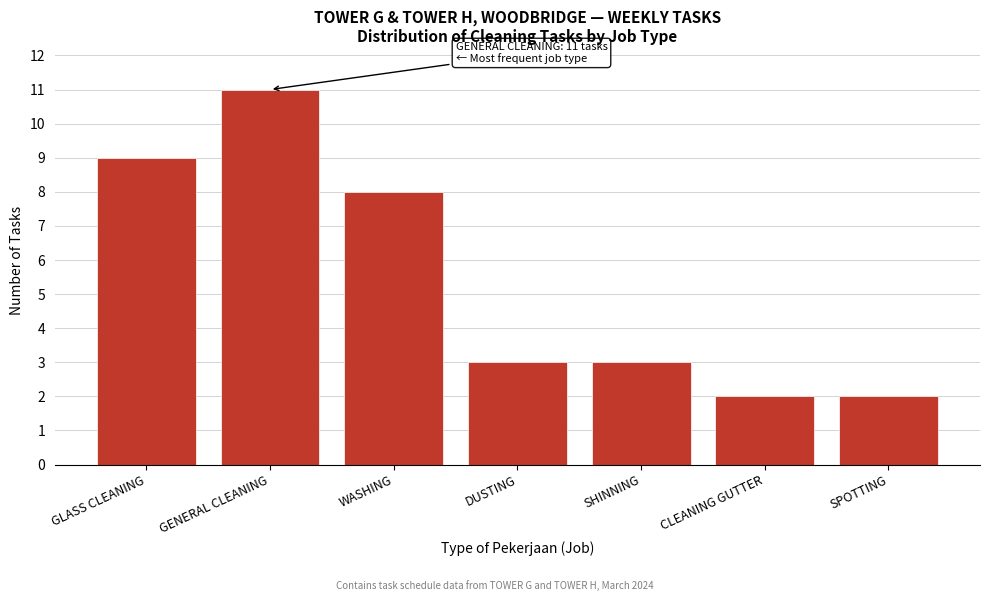

Reading right to left, extract all data points from this chart.

2	2	3	3	8	11	9